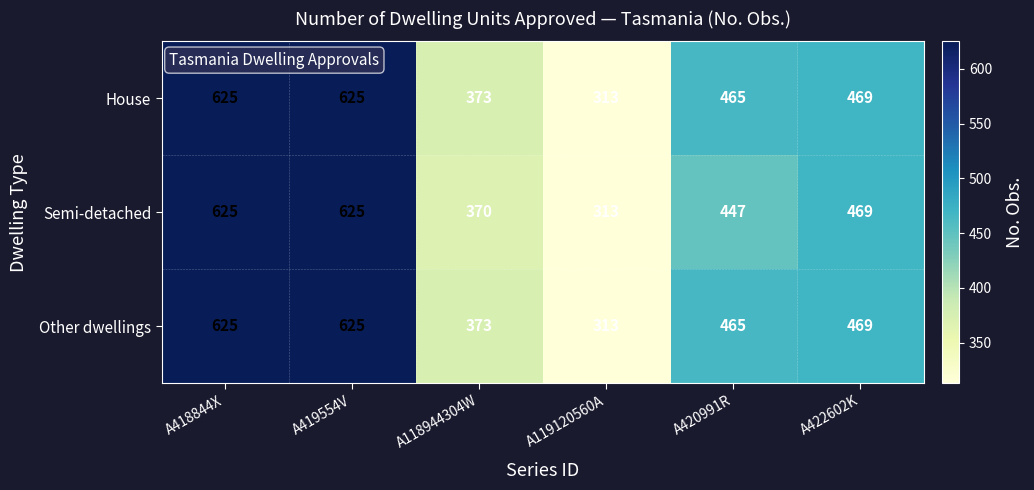

What is the smallest value displayed?

313